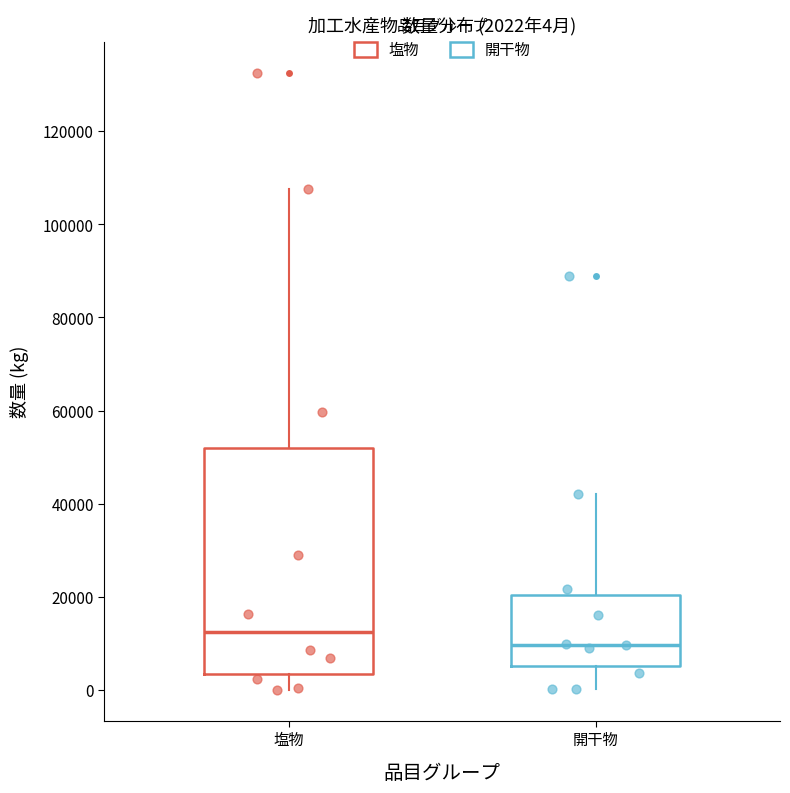

Comparing the boxes themselves (not the whiskers), which one is the tallest?

塩物